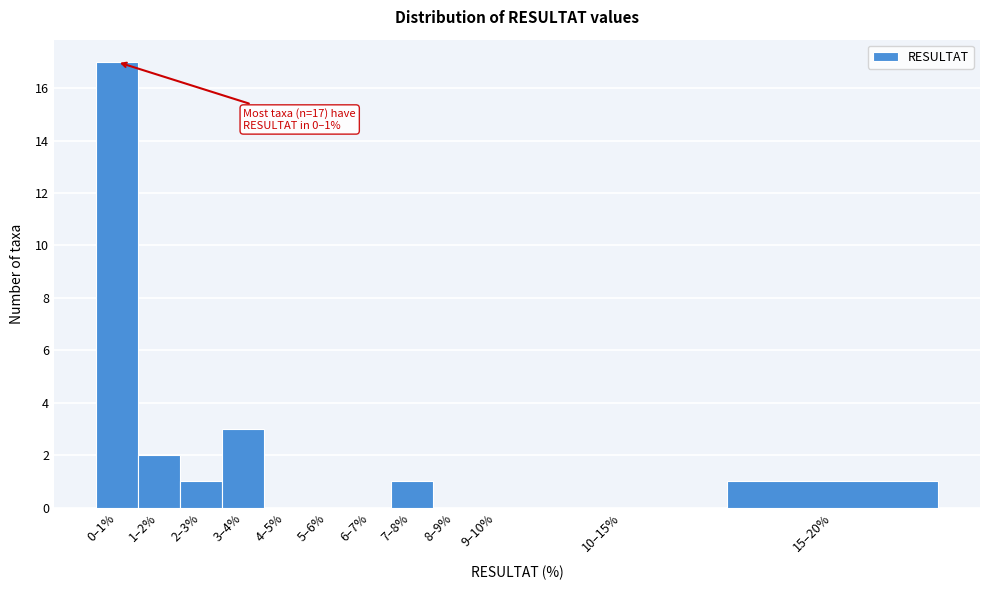

Reading left to right, what are all the values shown in this chart?

0–1%=17	1–2%=2	2–3%=1	3–4%=3	4–5%=0	5–6%=0	6–7%=0	7–8%=1	8–9%=0	9–10%=0	10–15%=0	15–20%=1